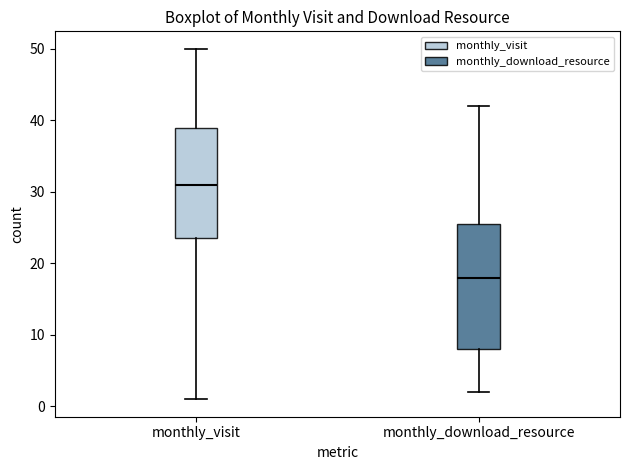

Which box's median line is the highest?

monthly_visit